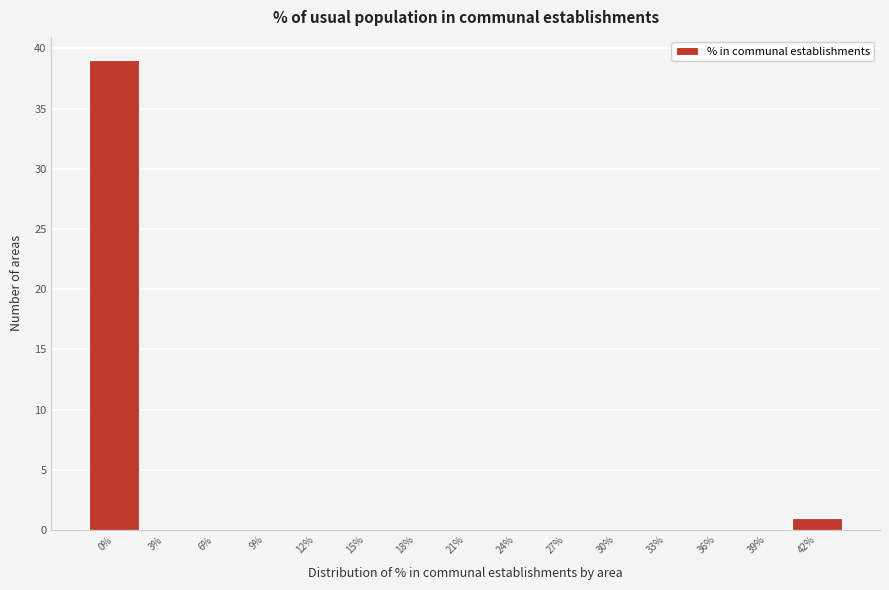

Reading left to right, extract all data points from this chart.

0%=39	3%=0	6%=0	9%=0	12%=0	15%=0	18%=0	21%=0	24%=0	27%=0	30%=0	33%=0	36%=0	39%=0	42%=1